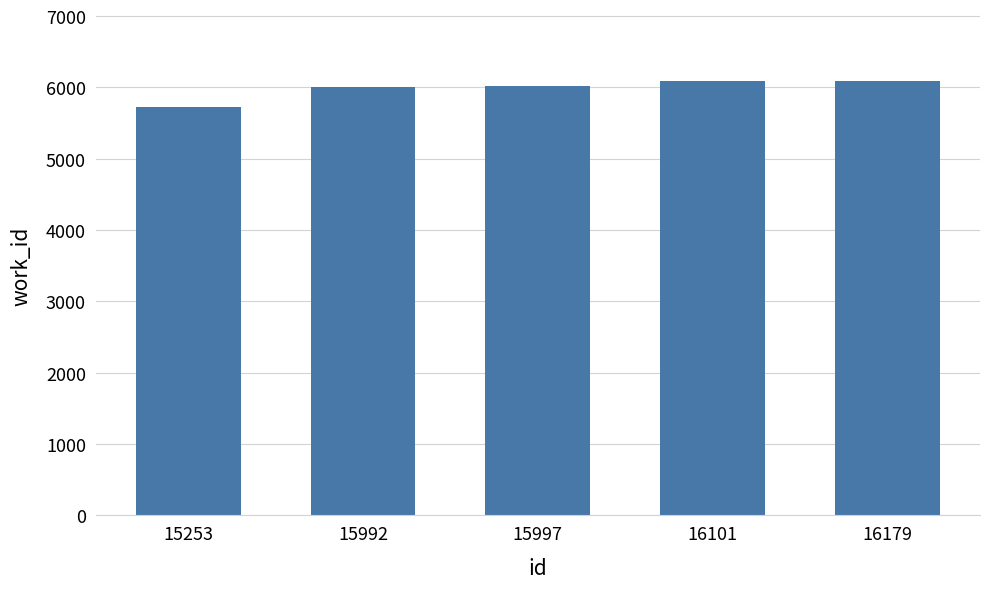

Count the number of categories in the chart.

5